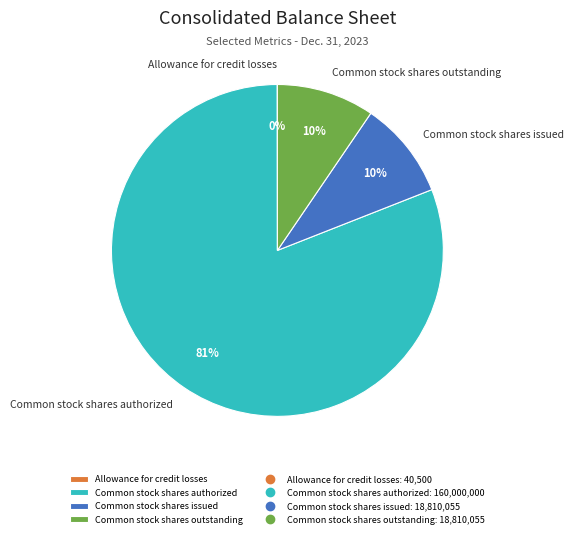

Which category has the biggest portion of the pie?

Common stock shares authorized